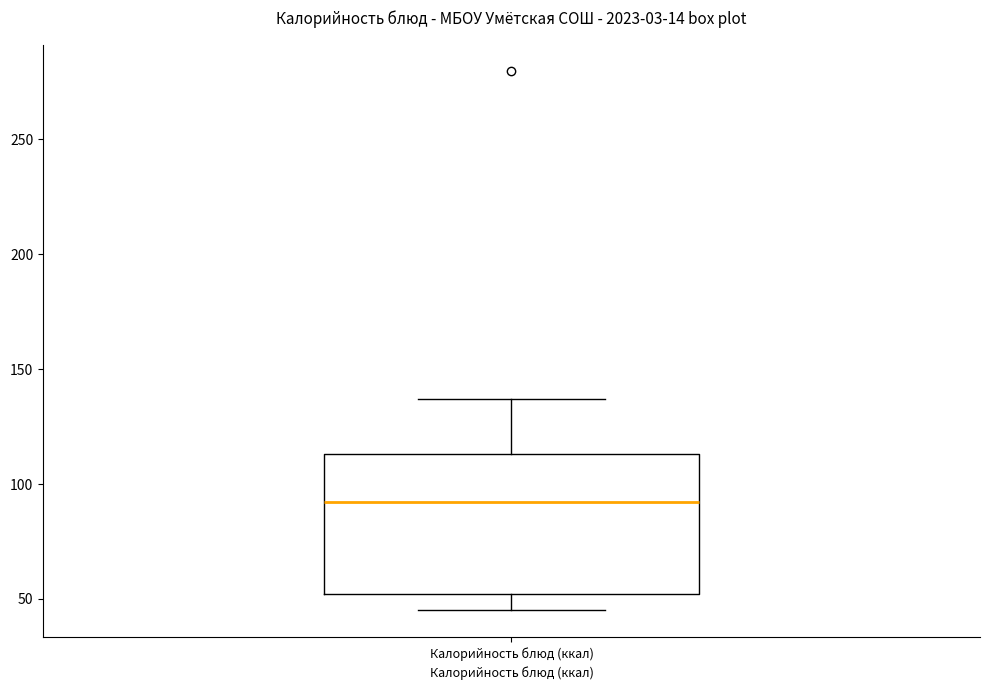

Read this box plot against the y-axis: the position of the median line, the range covered by the box, and the ends of both whiskers. The values are not printed on the chart, so give them approximately, as read against the axis.

median 90, box 50 to 115, whiskers 45 to 135